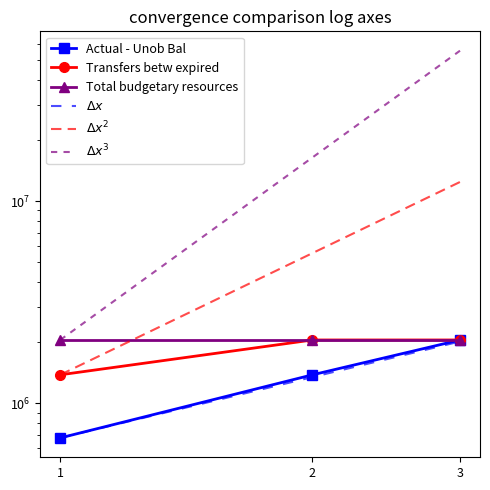

The Transfers betw expired series shows 2057559 at 3. True or false?

True